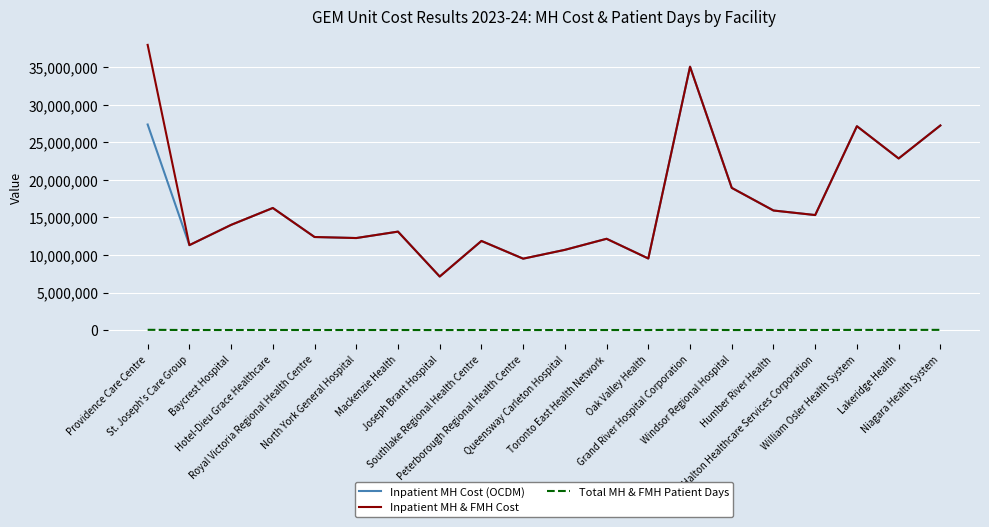

List the series in order of their peak value, highest first.

Inpatient MH & FMH Cost, Inpatient MH Cost (OCDM), Total MH & FMH Patient Days